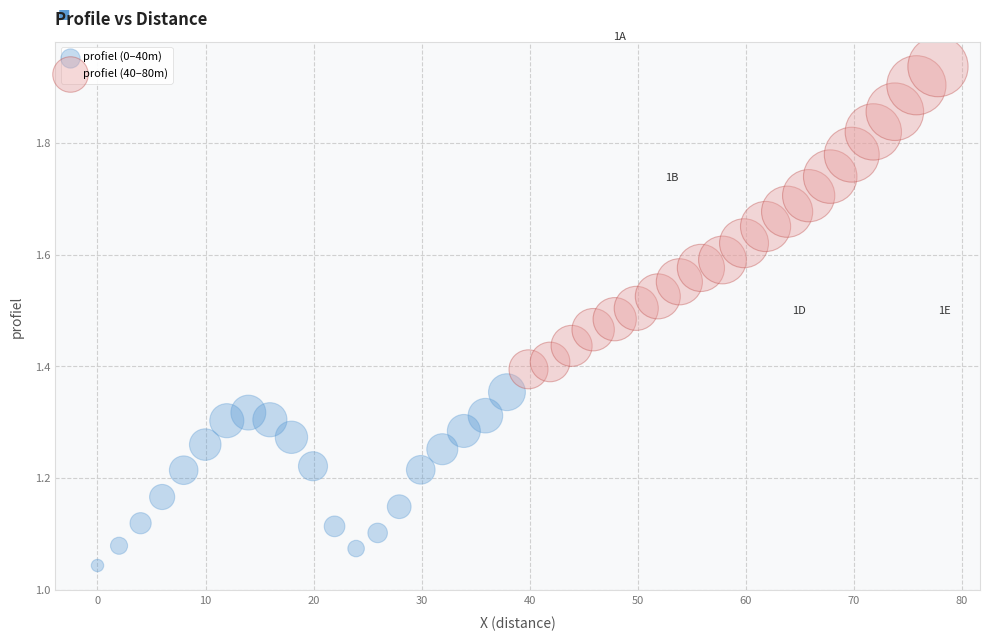

What are all the series names shown in the legend?

profiel (0–40m), profiel (40–80m)